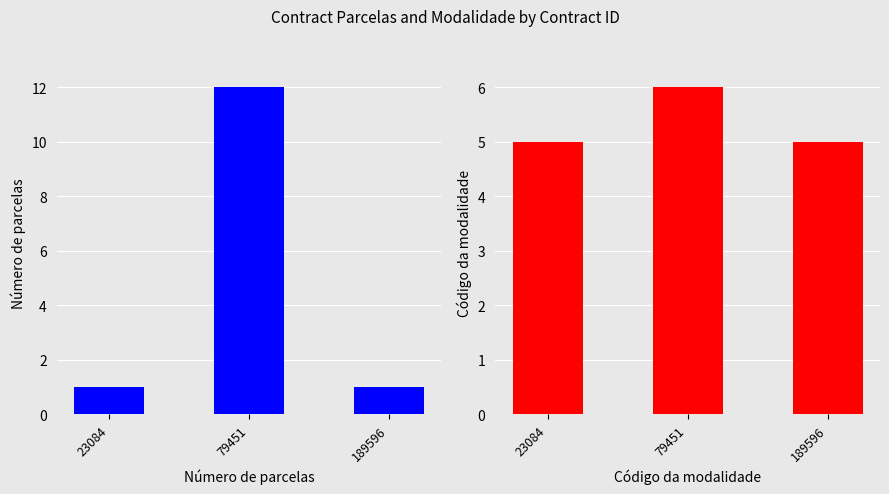

Rank the series at 23084 from highest to lowest value.

Código da modalidade, Número de parcelas